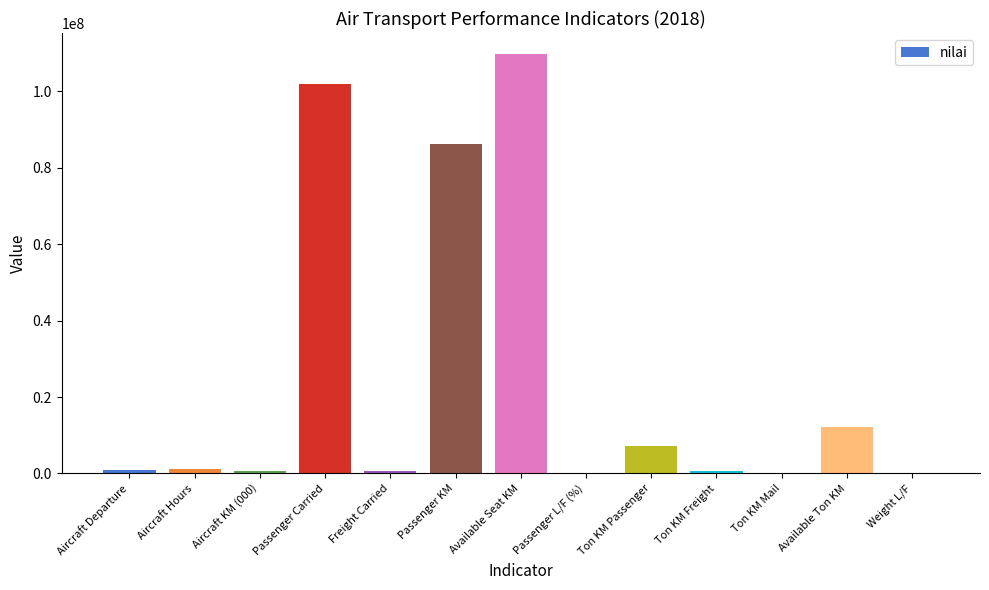

Which category has the highest value across all series?

Available Seat KM